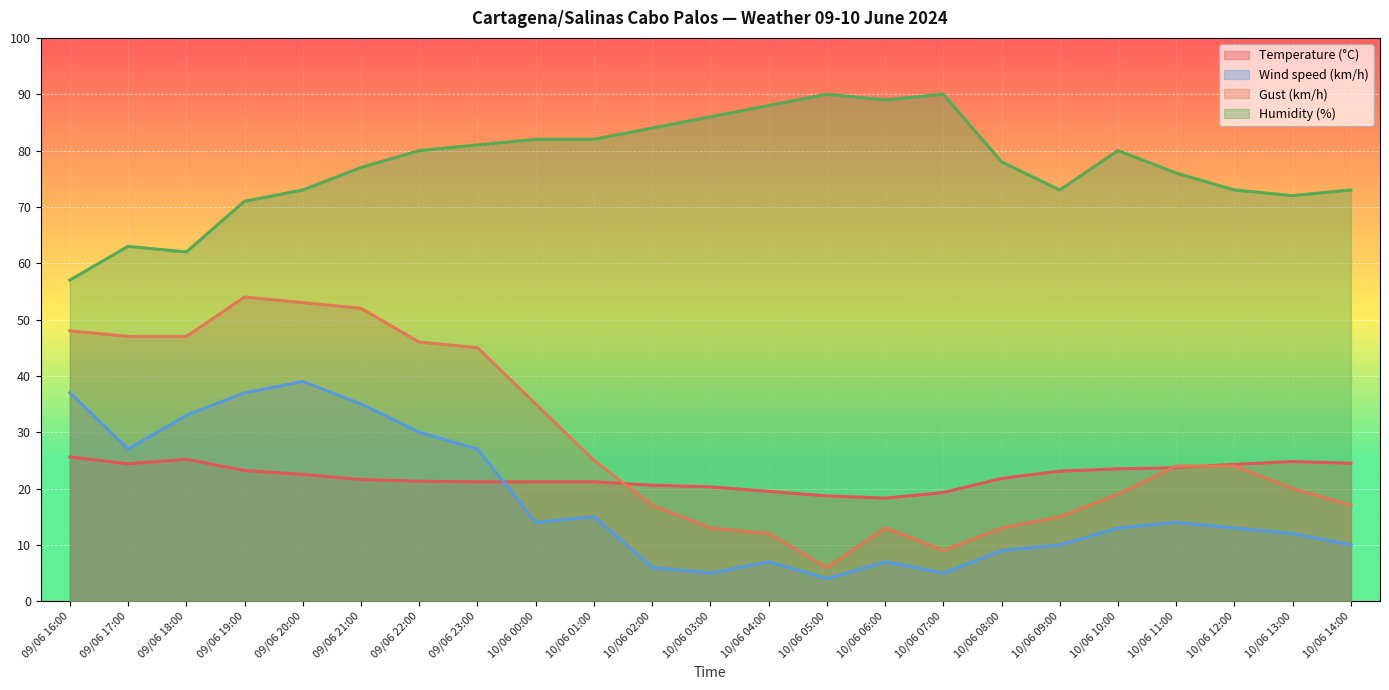

Reading right to left, extract all data points from this chart.

Temperature (°C): 10/06 14:00=24.5	10/06 13:00=24.8	10/06 12:00=24.3	10/06 11:00=23.7	10/06 10:00=23.5	10/06 09:00=23.1	10/06 08:00=21.8	10/06 07:00=19.3	10/06 06:00=18.3	10/06 05:00=18.7	10/06 04:00=19.5	10/06 03:00=20.3	10/06 02:00=20.6	10/06 01:00=21.2	10/06 00:00=21.2	09/06 23:00=21.2	09/06 22:00=21.3	09/06 21:00=21.6	09/06 20:00=22.5	09/06 19:00=23.2	09/06 18:00=25.2	09/06 17:00=24.4	09/06 16:00=25.6
Wind speed (km/h): 10/06 14:00=10.0	10/06 13:00=12.0	10/06 12:00=13.0	10/06 11:00=14.0	10/06 10:00=13.0	10/06 09:00=10.0	10/06 08:00=9.0	10/06 07:00=5.0	10/06 06:00=7.0	10/06 05:00=4.0	10/06 04:00=7.0	10/06 03:00=5.0	10/06 02:00=6.0	10/06 01:00=15.0	10/06 00:00=14.0	09/06 23:00=27.0	09/06 22:00=30.0	09/06 21:00=35.0	09/06 20:00=39.0	09/06 19:00=37.0	09/06 18:00=33.0	09/06 17:00=27.0	09/06 16:00=37.0
Gust (km/h): 10/06 14:00=17.0	10/06 13:00=20.0	10/06 12:00=24.0	10/06 11:00=24.0	10/06 10:00=19.0	10/06 09:00=15.0	10/06 08:00=13.0	10/06 07:00=9.0	10/06 06:00=13.0	10/06 05:00=6.0	10/06 04:00=12.0	10/06 03:00=13.0	10/06 02:00=17.0	10/06 01:00=25.0	10/06 00:00=35.0	09/06 23:00=45.0	09/06 22:00=46.0	09/06 21:00=52.0	09/06 20:00=53.0	09/06 19:00=54.0	09/06 18:00=47.0	09/06 17:00=47.0	09/06 16:00=48.0
Humidity (%): 10/06 14:00=73.0	10/06 13:00=72.0	10/06 12:00=73.0	10/06 11:00=76.0	10/06 10:00=80.0	10/06 09:00=73.0	10/06 08:00=78.0	10/06 07:00=90.0	10/06 06:00=89.0	10/06 05:00=90.0	10/06 04:00=88.0	10/06 03:00=86.0	10/06 02:00=84.0	10/06 01:00=82.0	10/06 00:00=82.0	09/06 23:00=81.0	09/06 22:00=80.0	09/06 21:00=77.0	09/06 20:00=73.0	09/06 19:00=71.0	09/06 18:00=62.0	09/06 17:00=63.0	09/06 16:00=57.0